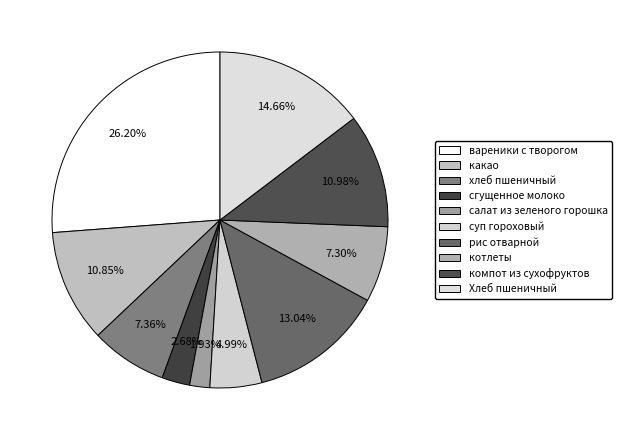

Which category has the smallest portion of the pie?

салат из зеленого горошка